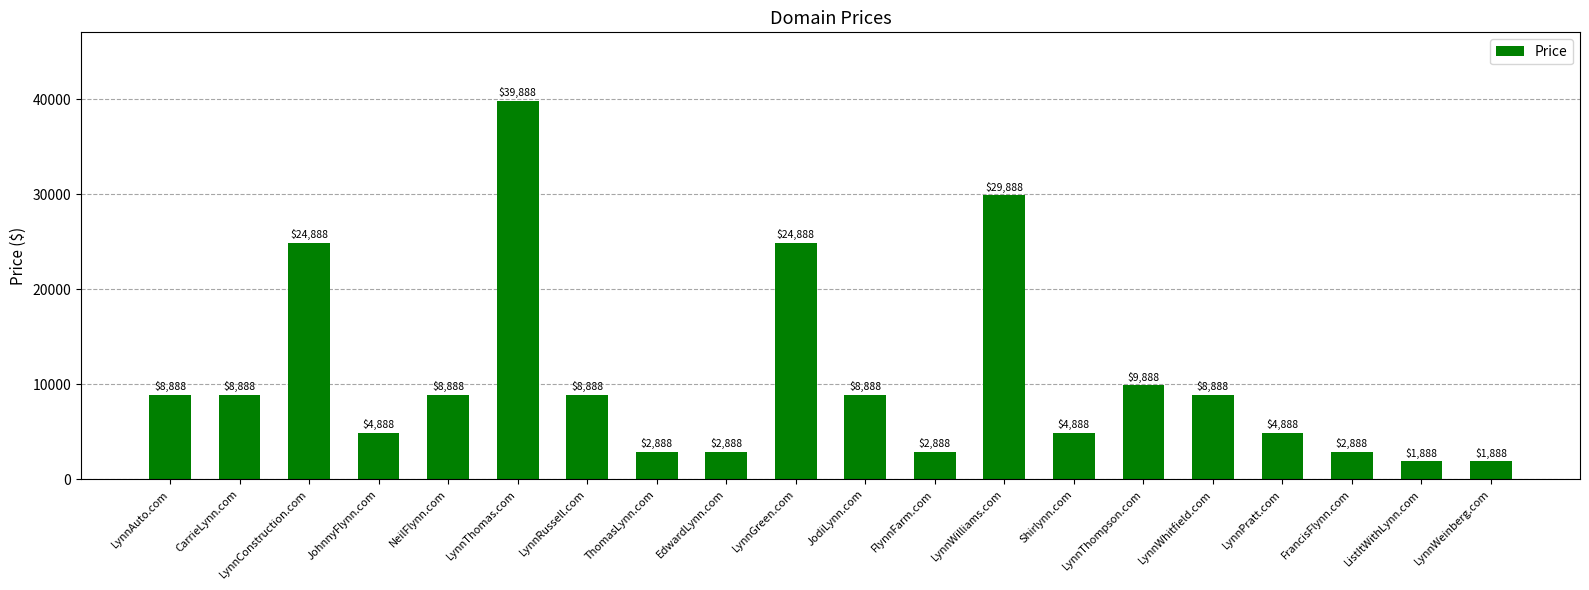

What is the sum of the values at LynnAuto.com and LynnConstruction.com?

33776